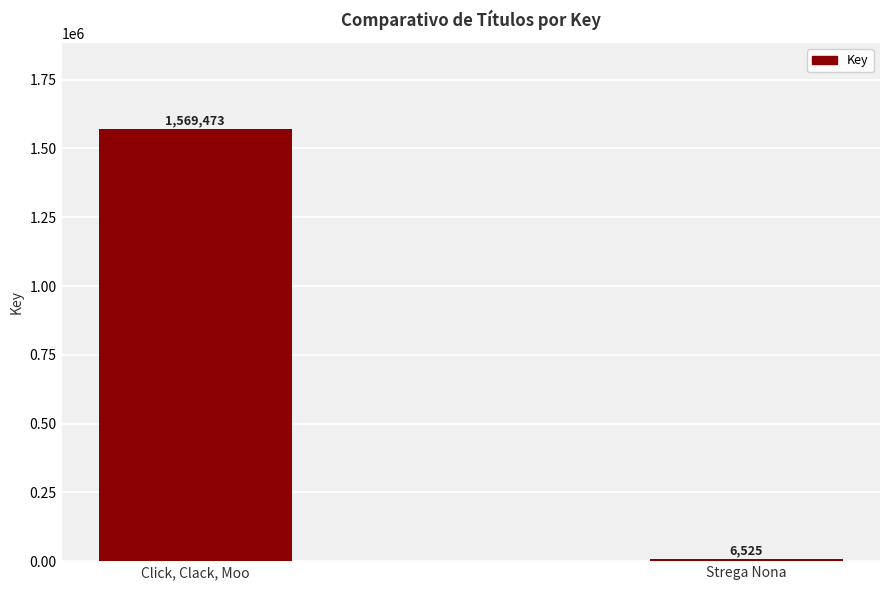

What is the greatest value displayed?

1569473